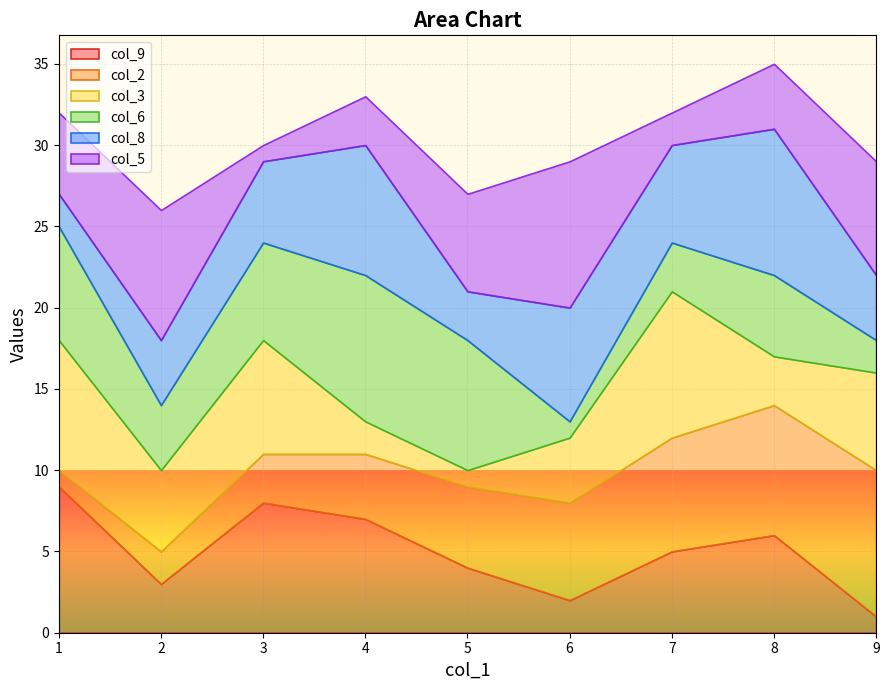

Is it true that col_9 equals 5 at 2?

False